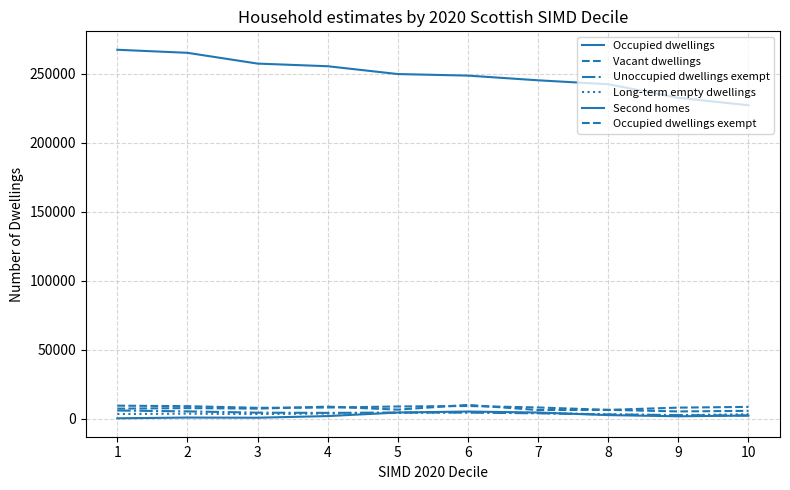

What is the value of the Vacant dwellings point at the 9th from the left?

5391